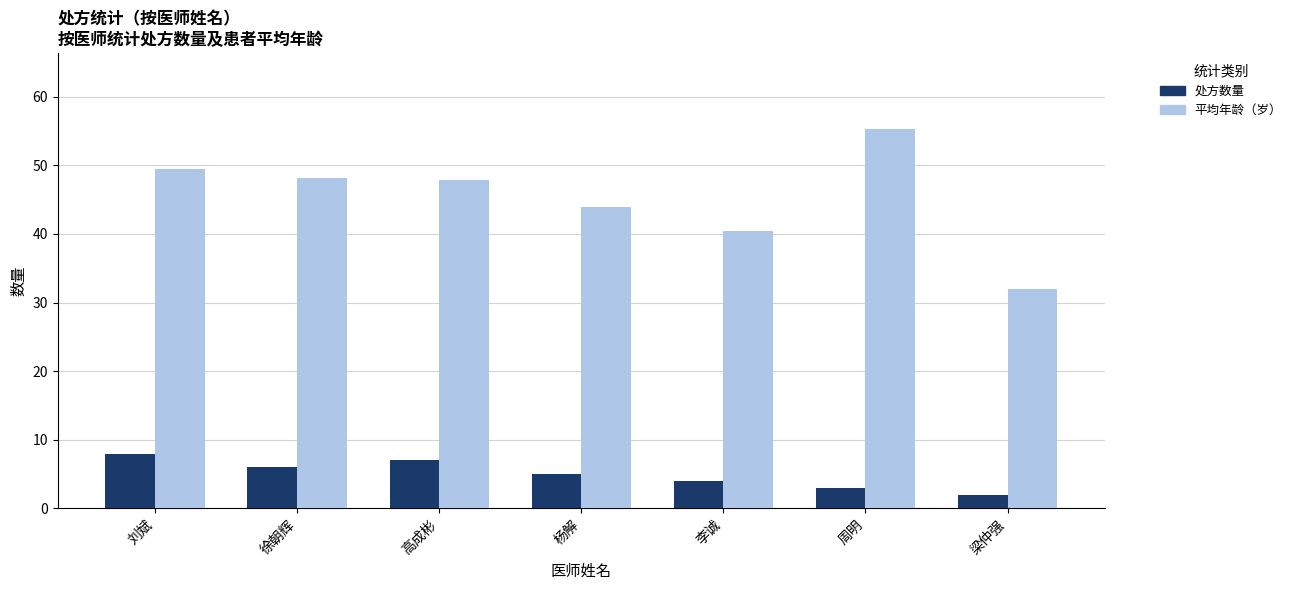

What is the total value across all series at 徐朝辉?

54.2